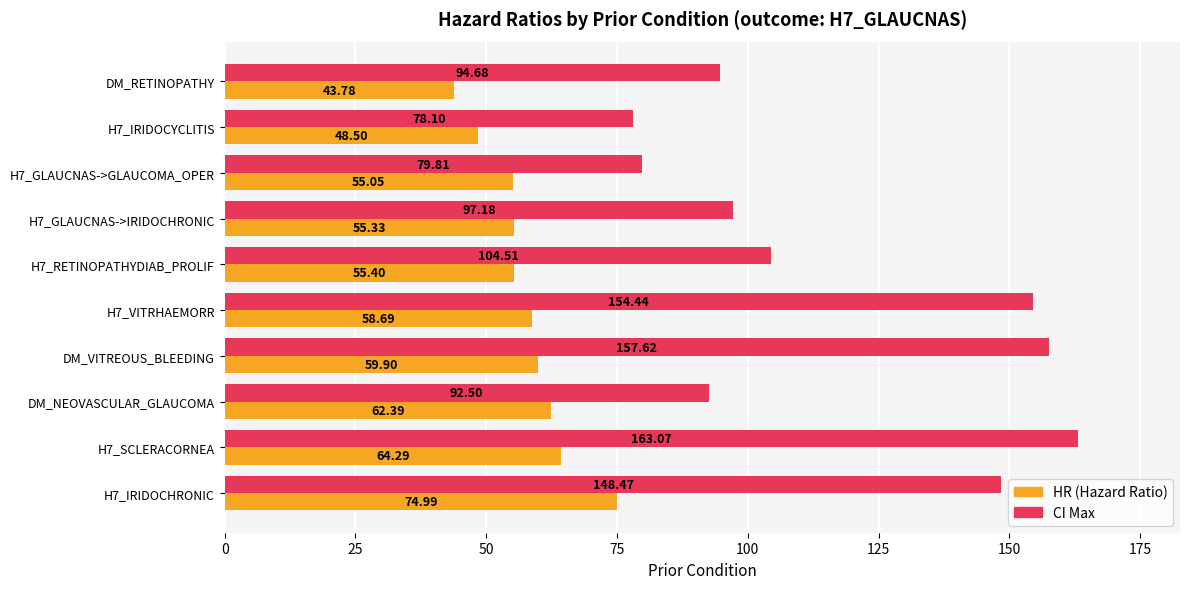

What is the spread (max minus min) of values at H7_GLAUCNAS->GLAUCOMA_OPER?

24.8